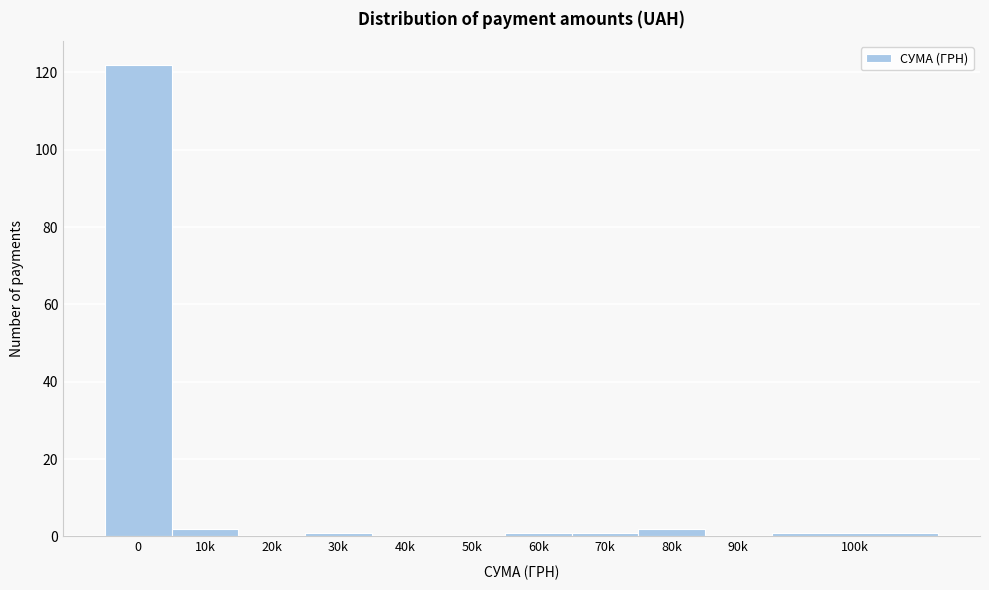

Reading left to right, list all the values displayed in this chart.

0=122	10k=2	20k=0	30k=1	40k=0	50k=0	60k=1	70k=1	80k=2	90k=0	100k=1